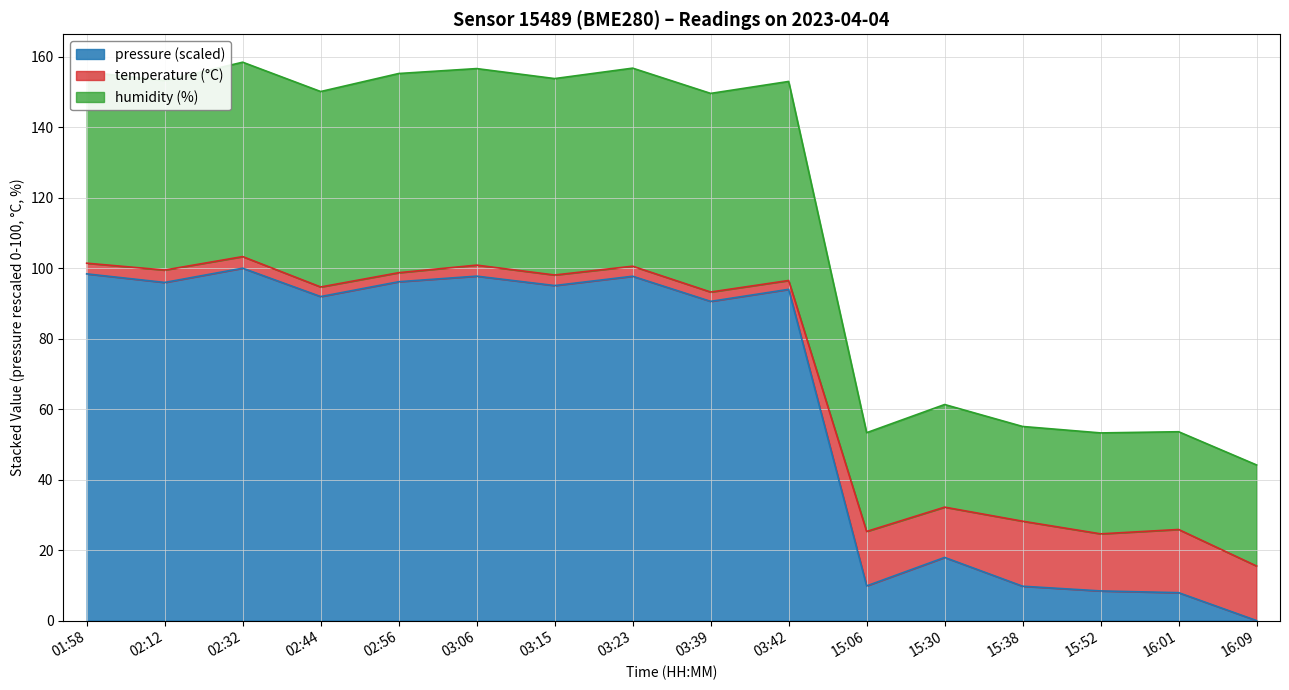

Which category has the lowest value in the pressure (scaled) series?

16:09